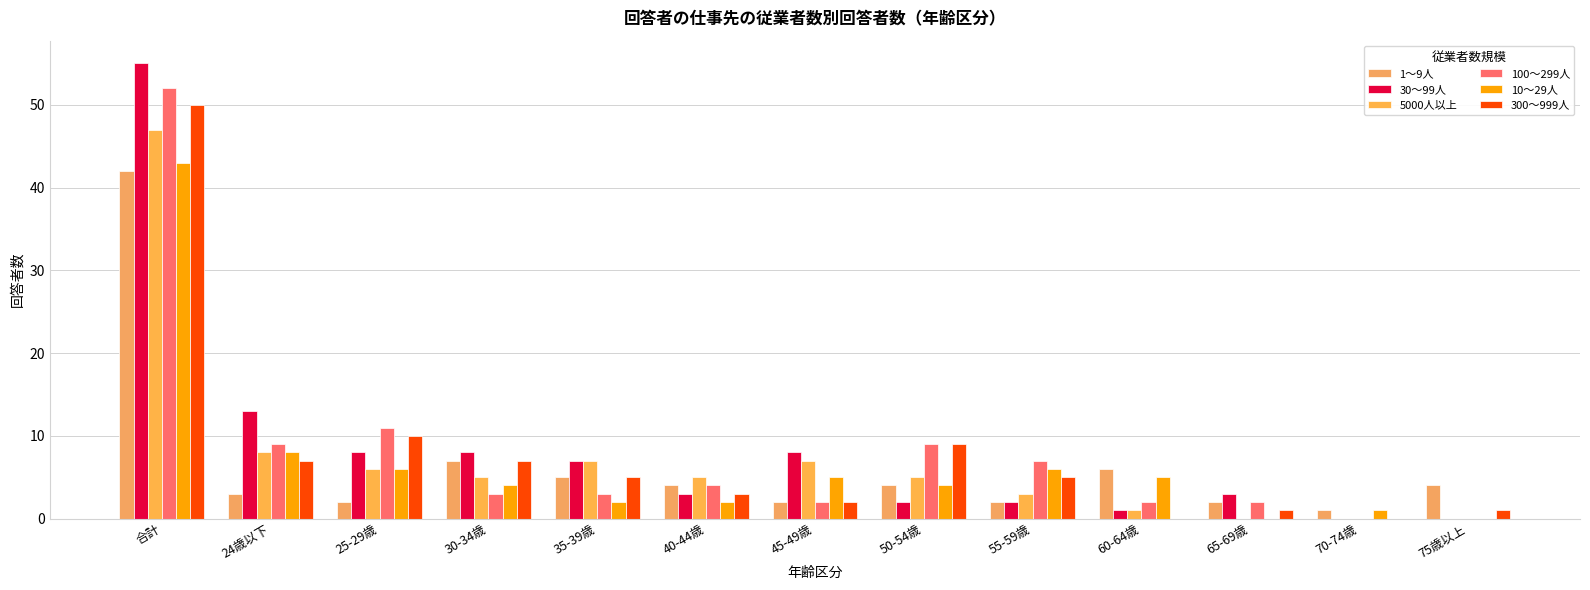

Count the number of data series in this chart.

6